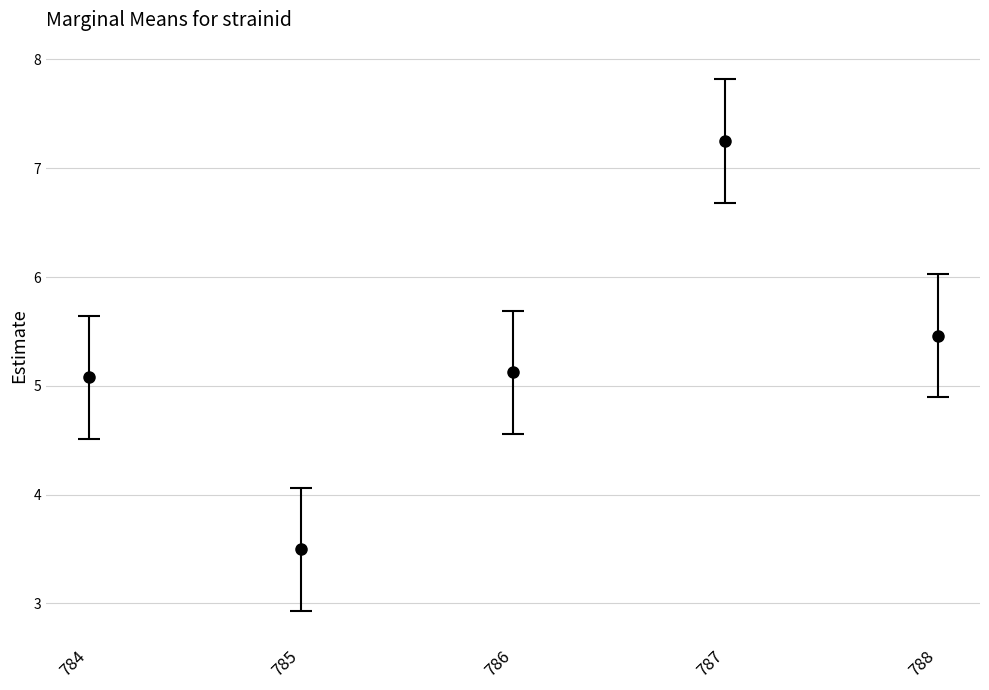

The value of mean at 784 is 9.1. True or false?

False